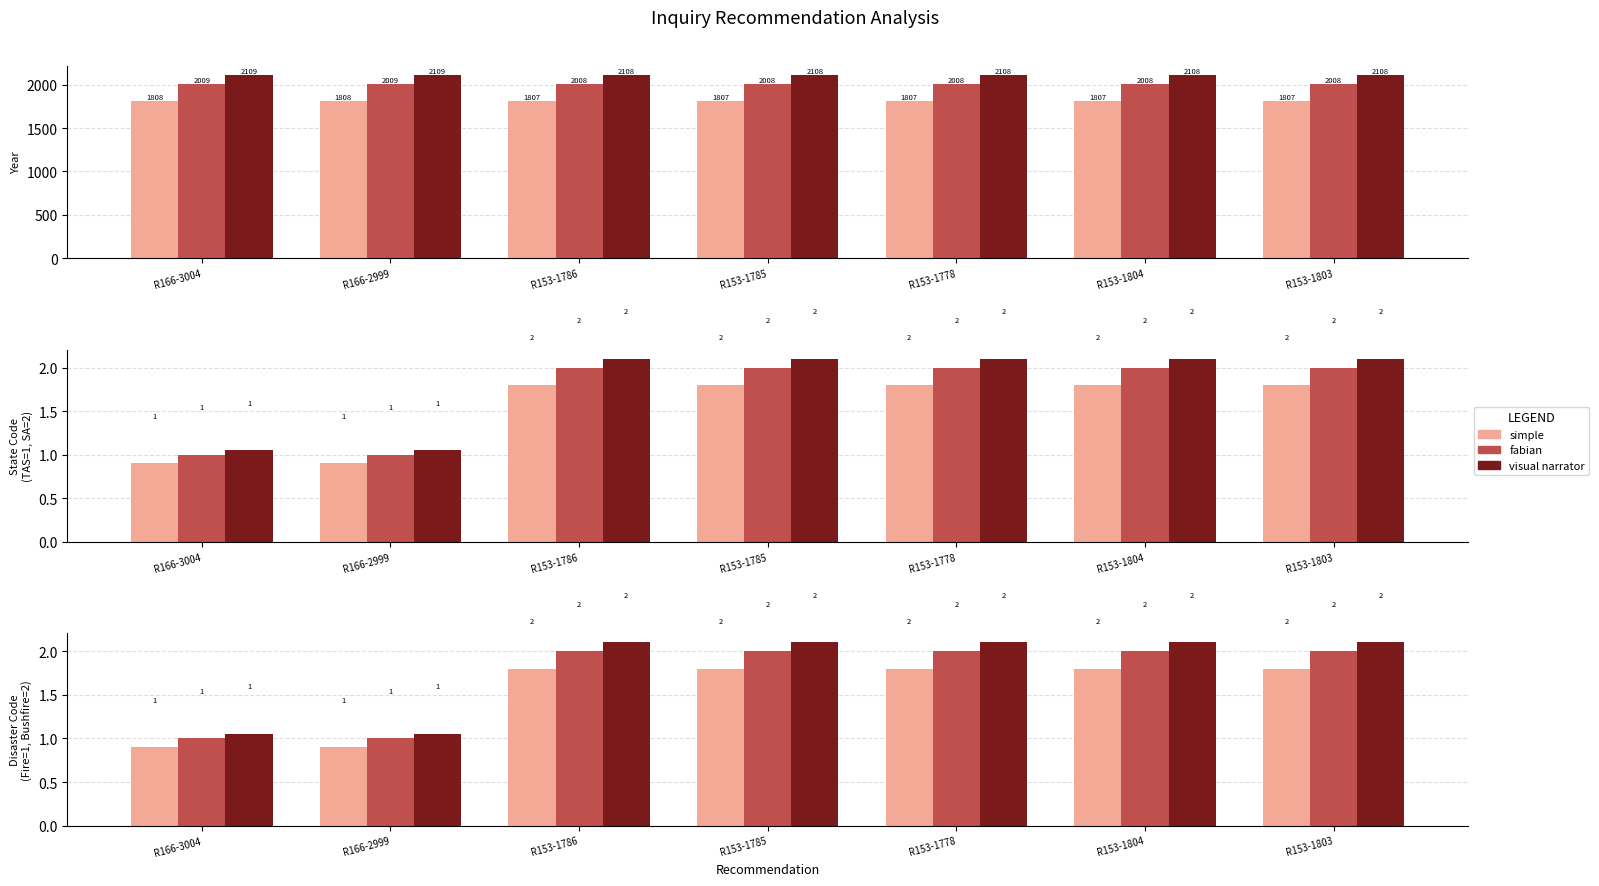

True or false: visual narrator has a value of 2109.5 at R166-2999.

True